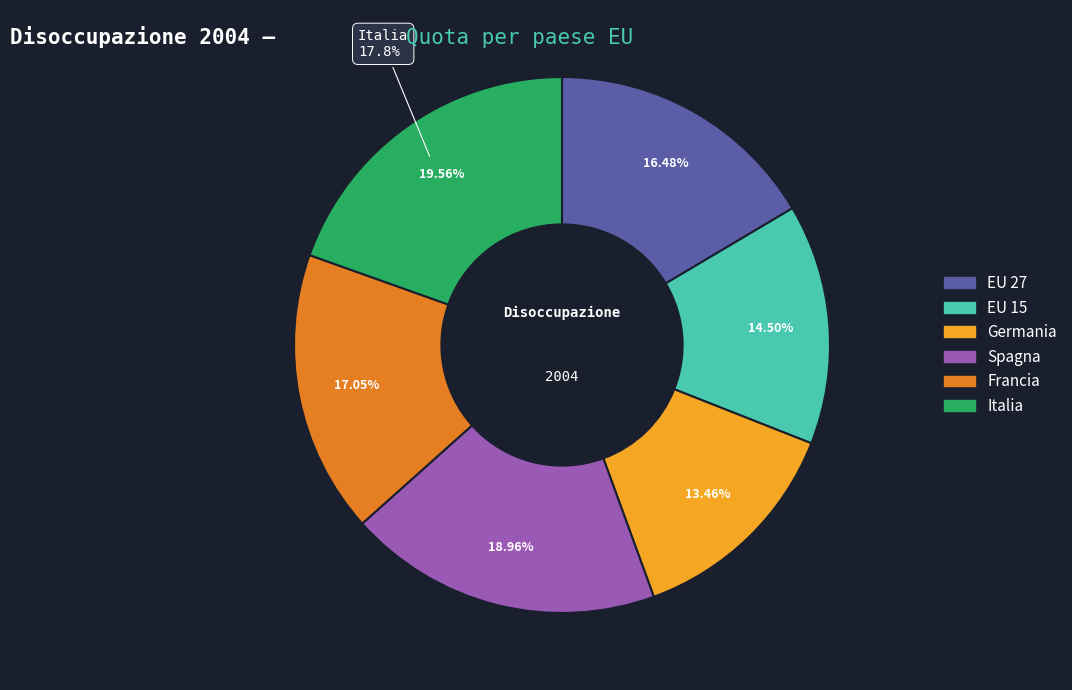

What is the total percentage of Italia and EU 15?

34.1%